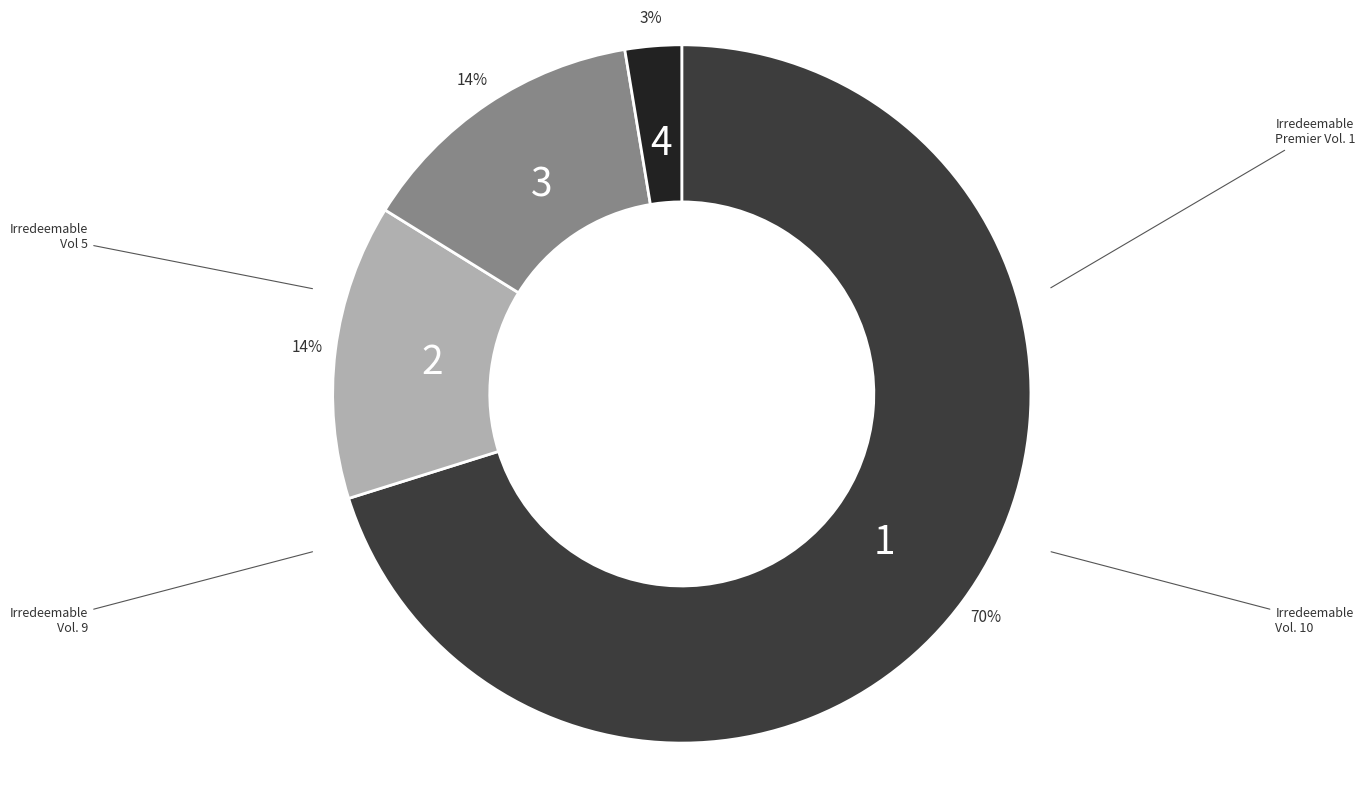

Do 4 and 2 together represent more than half of the pie?

No